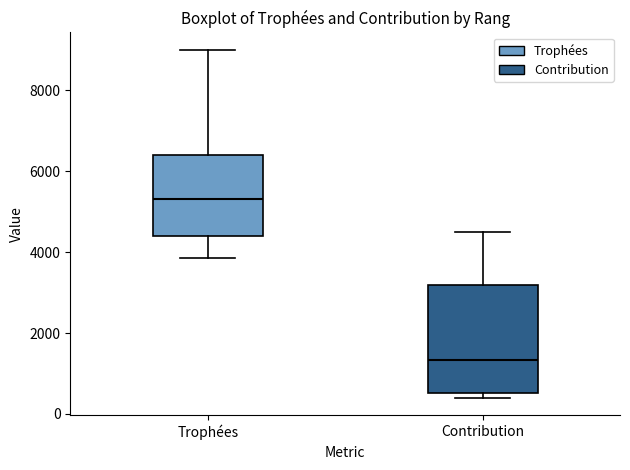

Where does the upper whisker of the box for Trophées end on the y-axis? The values are not printed on the chart, so give them approximately, as read against the axis.

9000